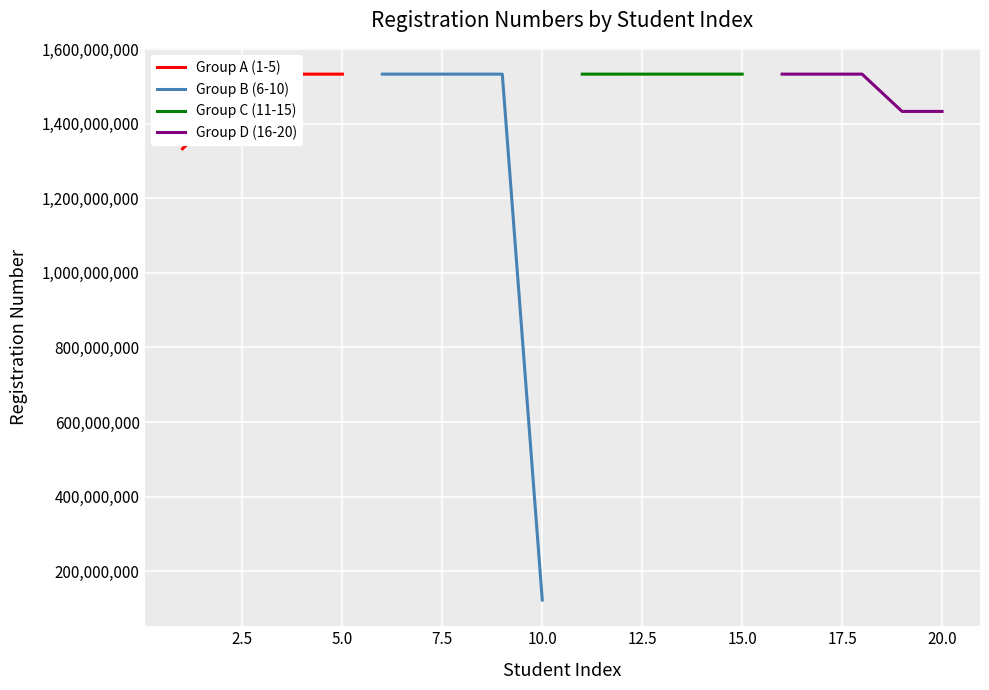

True or false: Group C (11-15) and Group A (1-5) intersect in this chart.

False